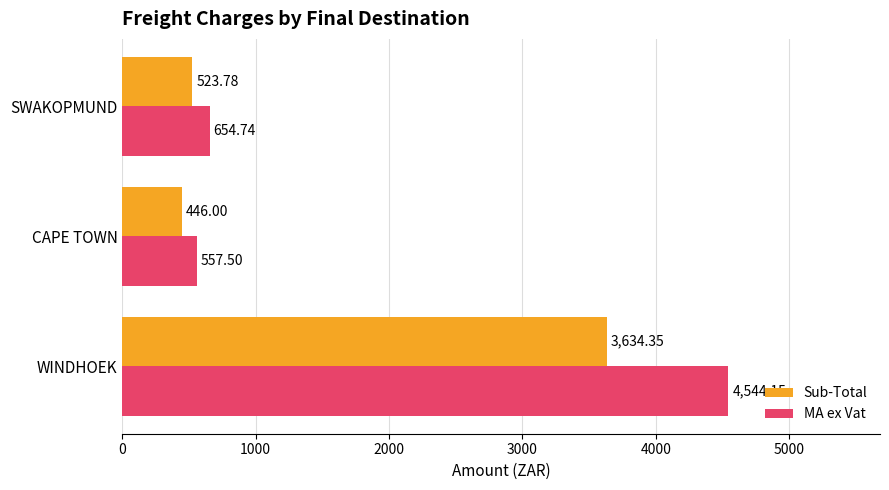

At which label does Sub-Total reach its peak?

WINDHOEK